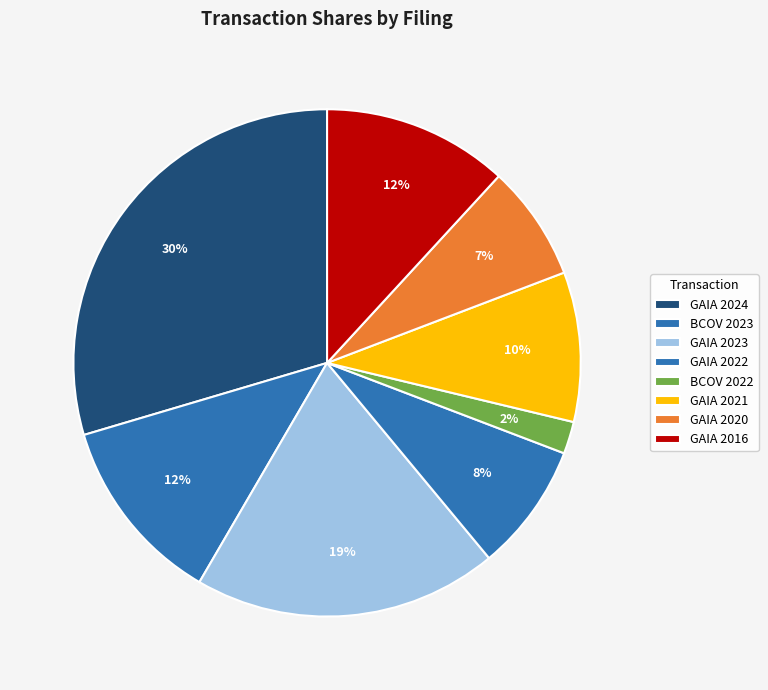

To the nearest percent, what percentage of the pie is GAIA 2022?

8%